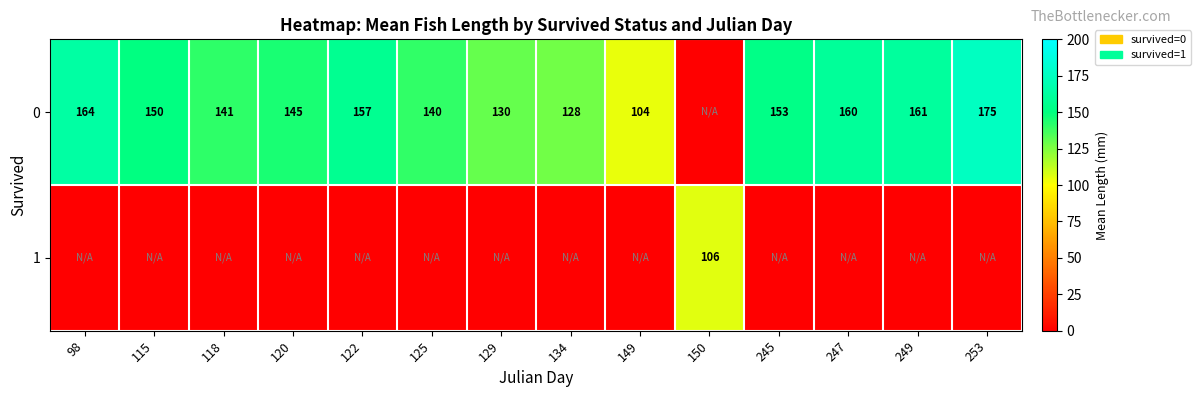

True or false: 0 has a value of 85 at 253.

False